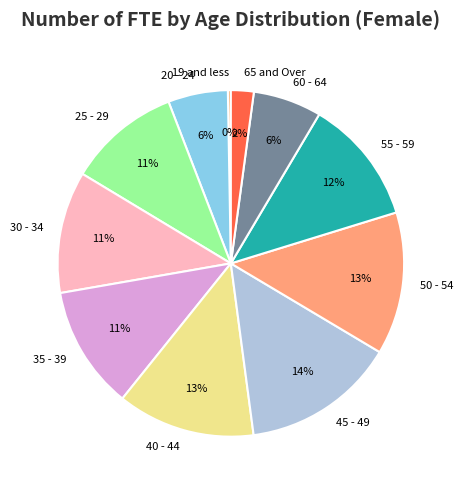

Is it true that 60 - 64 is 6% of the pie?

True